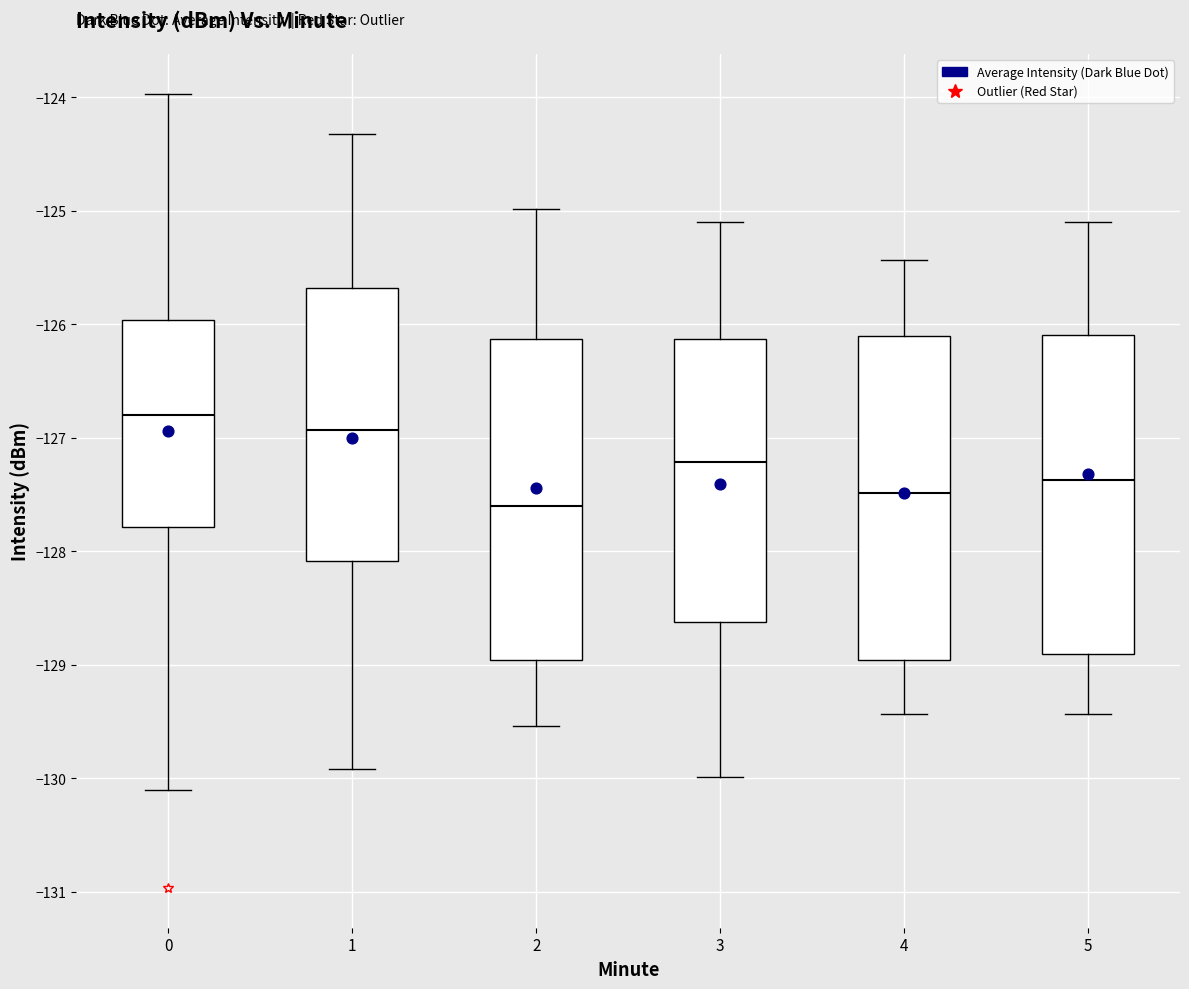

Reading left to right, read every box against the y-axis: the position of its median line, the range the box covers, and the ends of its whiskers. The values are not printed on the chart, so give them approximately, as read against the axis.

0: median -126.8, box -127.8 to -126.0, whiskers -130.1 to -124.0
1: median -126.9, box -128.1 to -125.7, whiskers -129.9 to -124.3
2: median -127.6, box -129.0 to -126.1, whiskers -129.5 to -125.0
3: median -127.2, box -128.6 to -126.1, whiskers -130.0 to -125.1
4: median -127.5, box -129.0 to -126.1, whiskers -129.4 to -125.4
5: median -127.4, box -128.9 to -126.1, whiskers -129.4 to -125.1